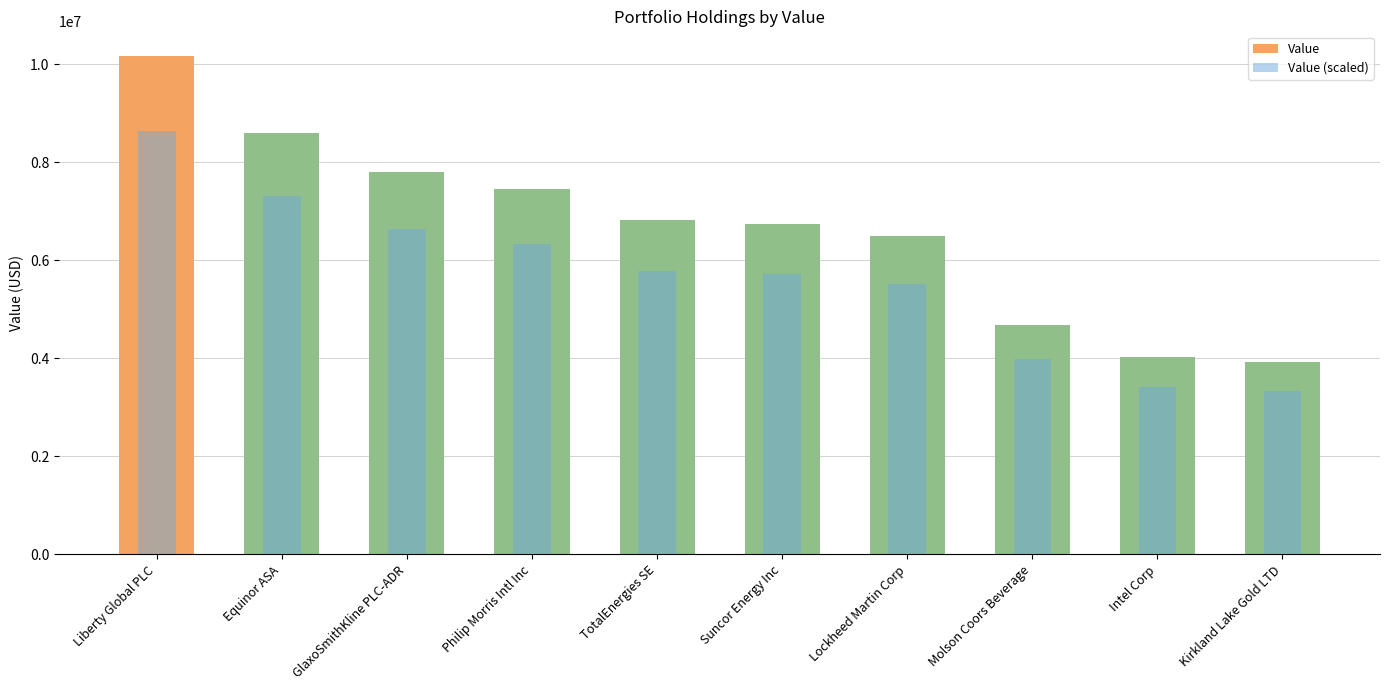

Reading left to right, transcribe all the data shown in this chart.

Value: Liberty Global PLC=10160000	Equinor ASA=8595000	GlaxoSmithKline PLC-ADR=7798000	Philip Morris Intl Inc=7449000	TotalEnergies SE=6811000	Suncor Energy Inc=6736000	Lockheed Martin Corp=6484000	Molson Coors Beverage=4679000	Intel Corp=4024000	Kirkland Lake Gold LTD=3929000
Value (scaled): Liberty Global PLC=8636000	Equinor ASA=7305750	GlaxoSmithKline PLC-ADR=6628300	Philip Morris Intl Inc=6331650	TotalEnergies SE=5789350	Suncor Energy Inc=5725600	Lockheed Martin Corp=5511400	Molson Coors Beverage=3977150	Intel Corp=3420400	Kirkland Lake Gold LTD=3339650